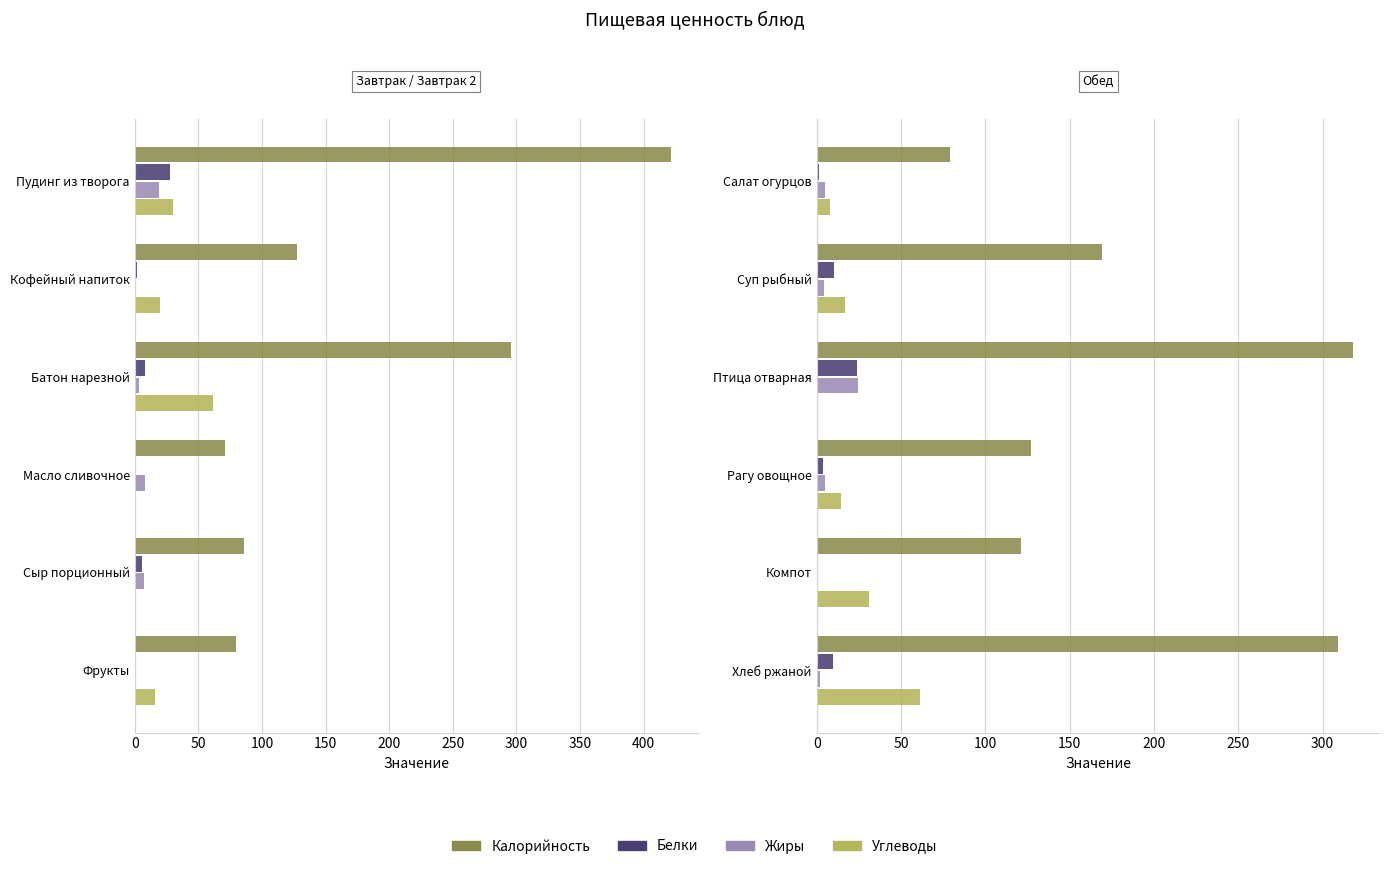

What is the minimum value for Белки?

0.3